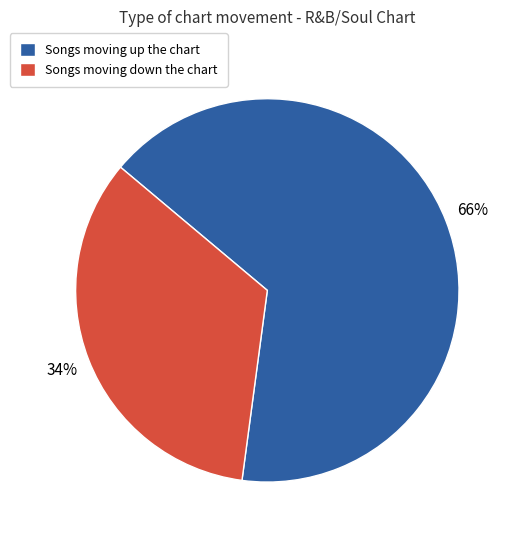

What is the ratio of the value at Songs moving up the chart to the value at Songs moving down the chart?

1.9